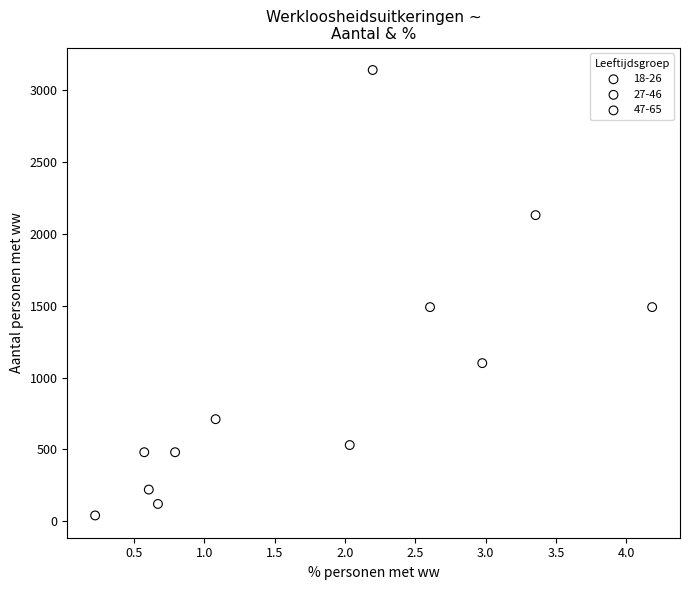

Which series contains the lowest Y value?

18-26